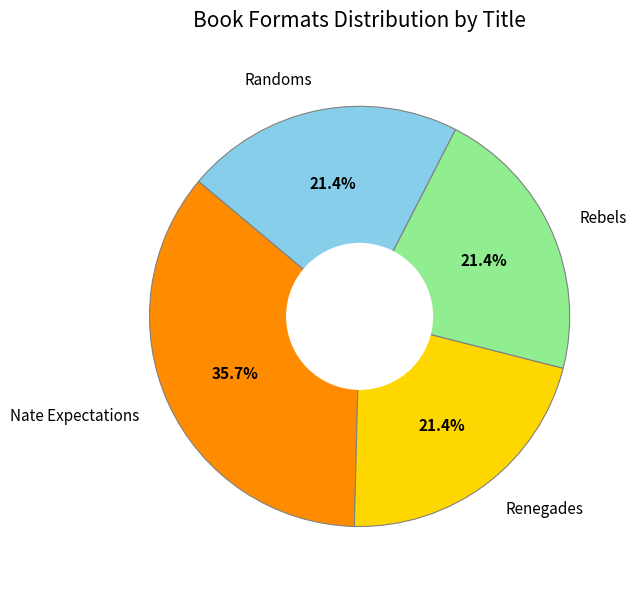

What percentage is the Renegades slice, to the nearest percent?

21%